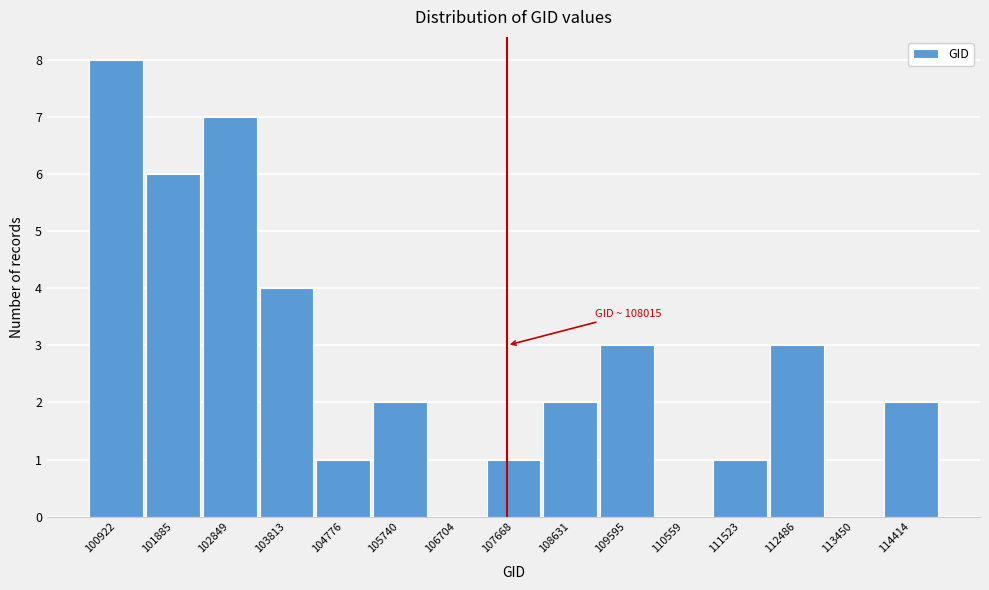

Reading left to right, list all the values displayed in this chart.

100922=8	101885=6	102849=7	103813=4	104776=1	105740=2	106704=0	107668=1	108631=2	109595=3	110559=0	111523=1	112486=3	113450=0	114414=2